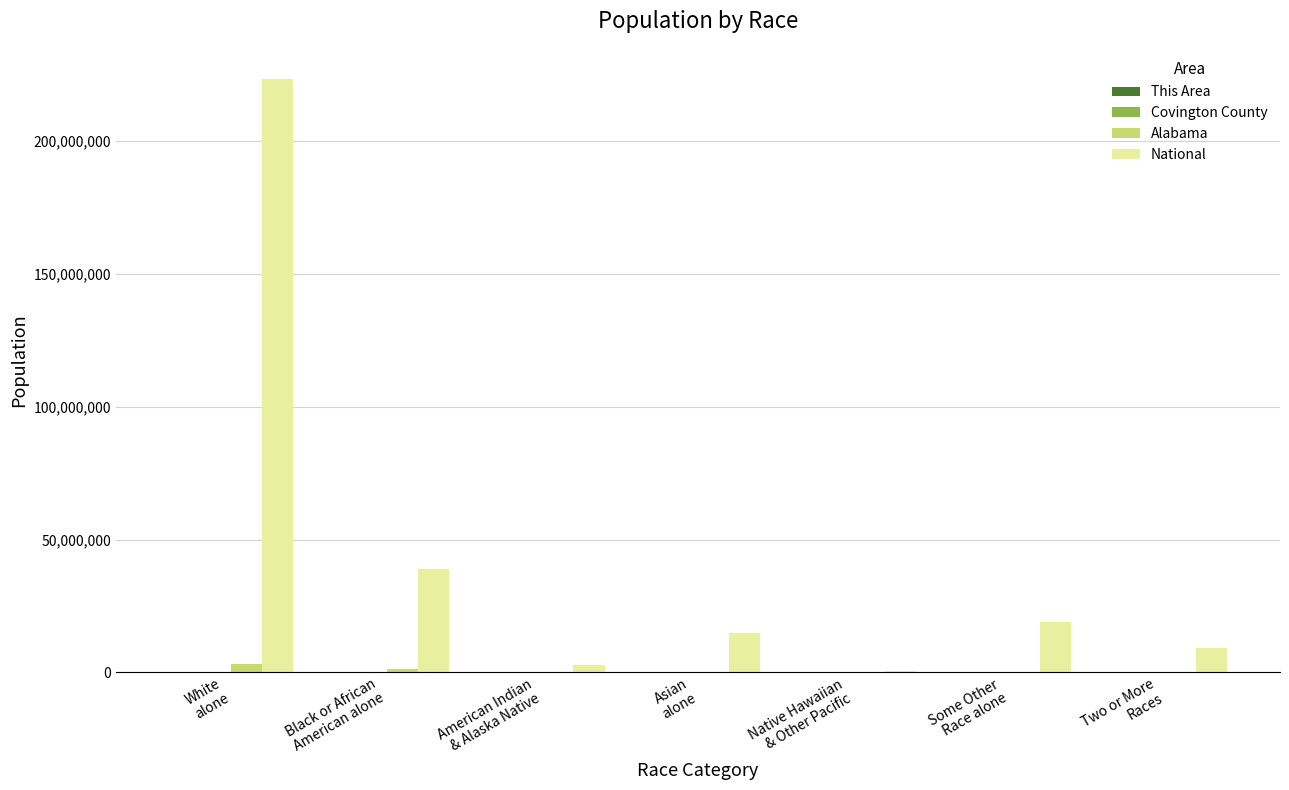

Which series has the largest range (max minus min)?

National